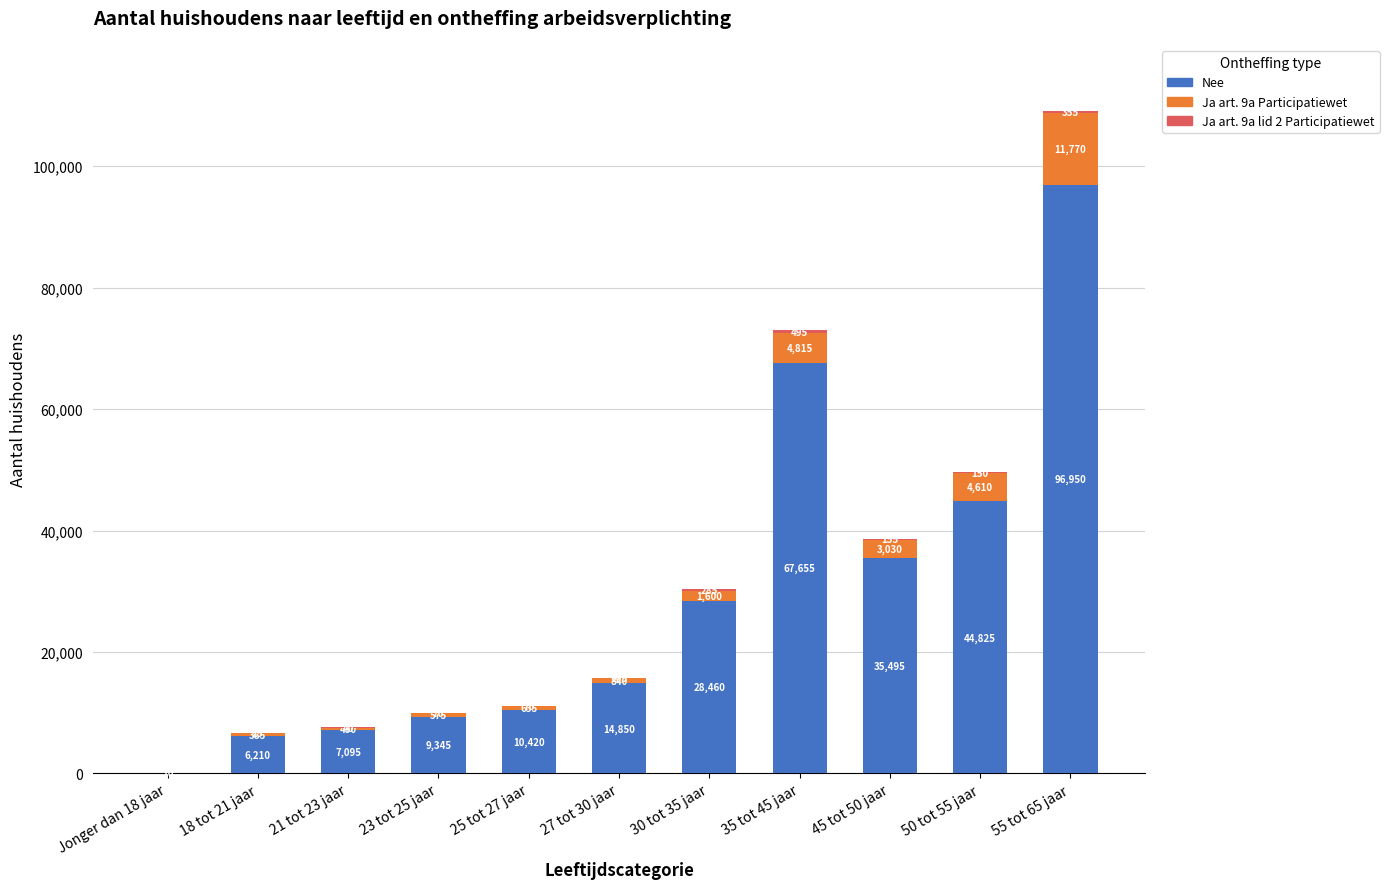

The value of Nee at 30 tot 35 jaar is 28460. True or false?

True